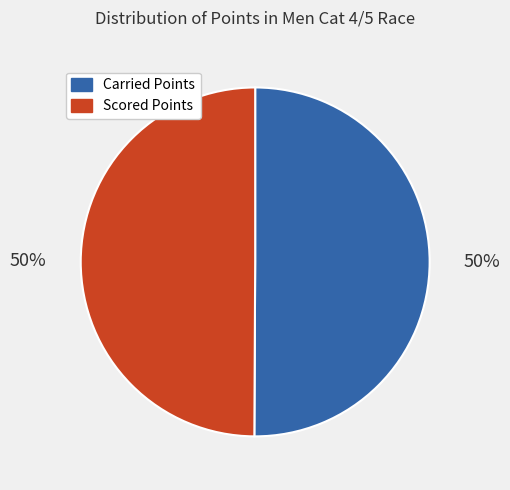

To the nearest percent, what percentage of the pie is Scored Points?

50%